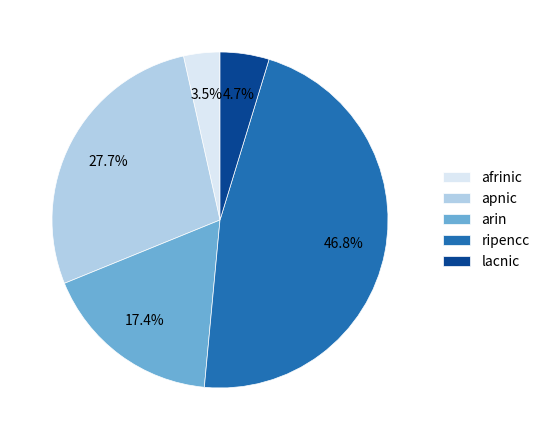

How many segments does this pie chart have?

5